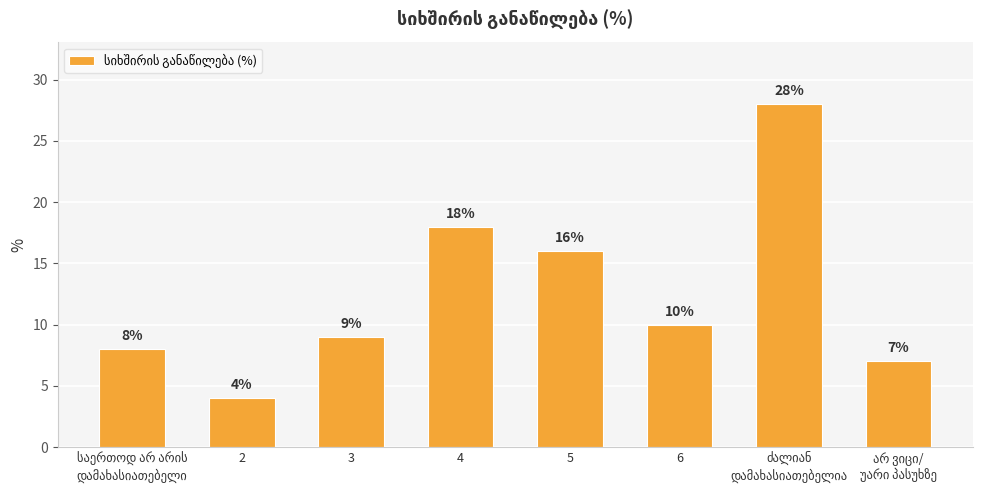

Does the chart contain any negative values?

No